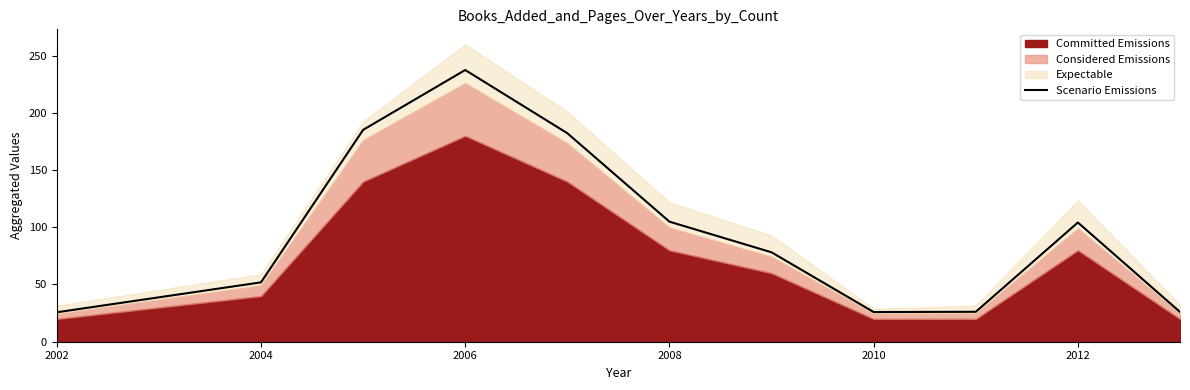

Does the chart display data point markers on the line(s)?

No